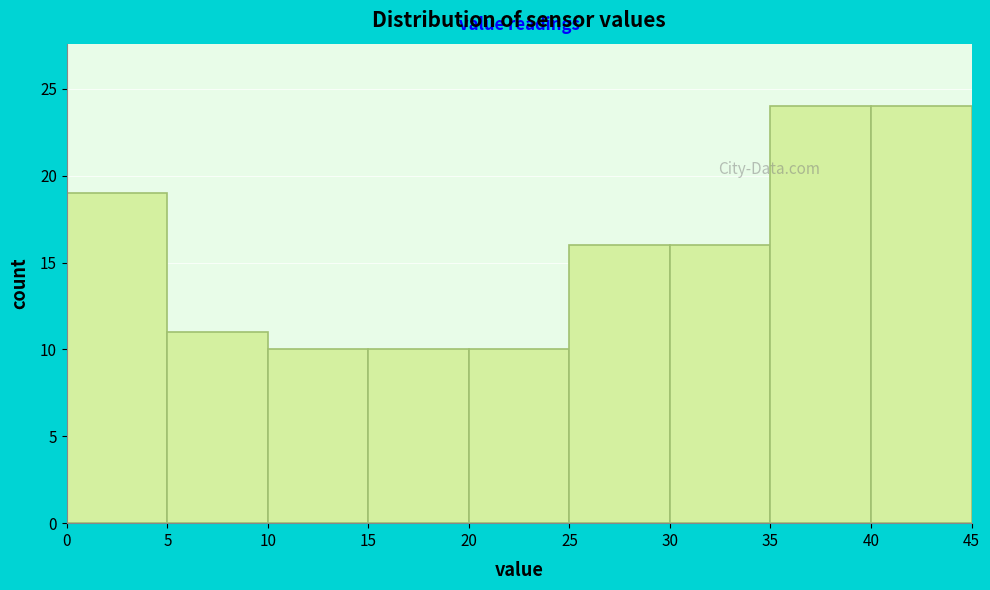

Reading left to right, list every bar in this chart as the range it spans on the x-axis followed by its height. The values are not printed on the chart, so give them approximately, as read against the axis.

0 to 5: 19
5 to 10: 11
10 to 15: 10
15 to 20: 10
20 to 25: 10
25 to 30: 16
30 to 35: 16
35 to 40: 24
40 to 45: 24